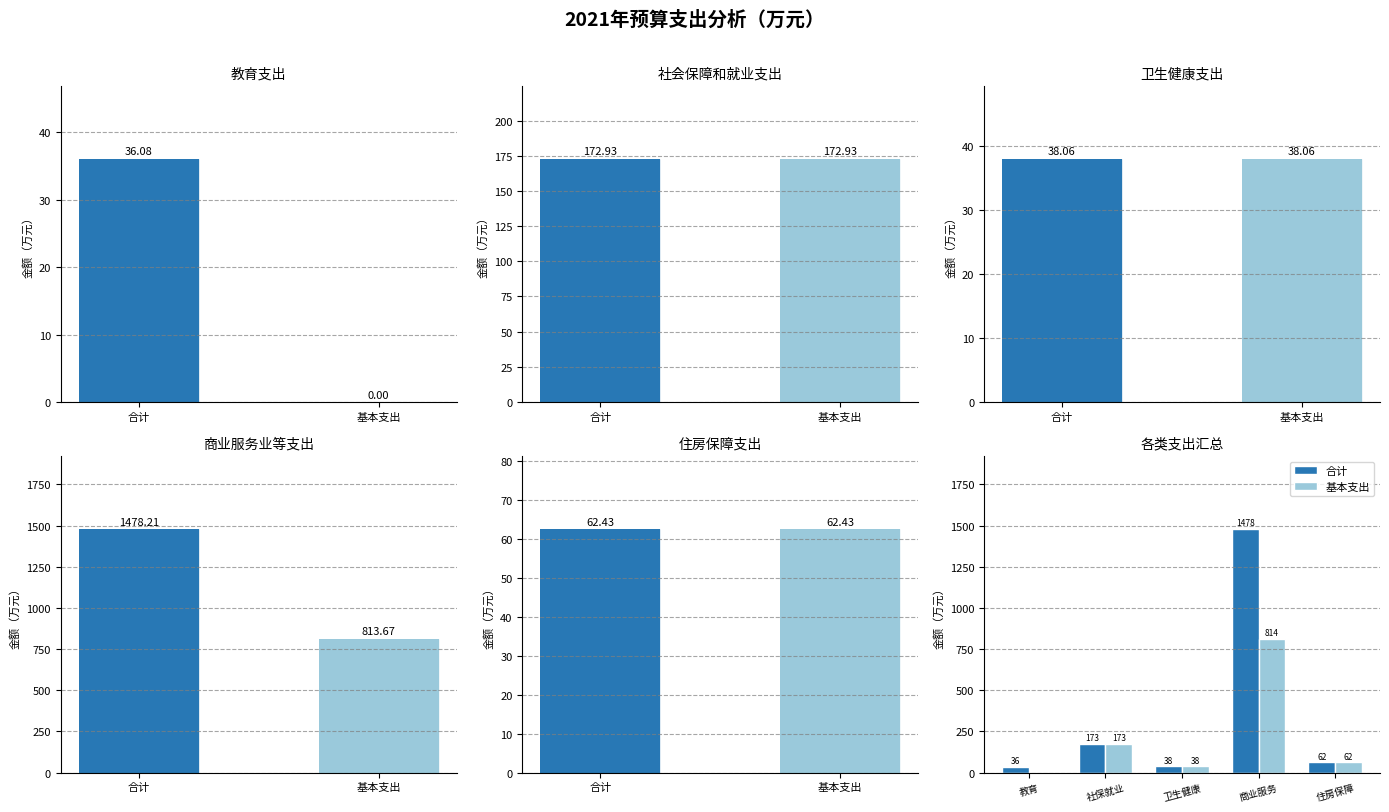

What is the value of the 合计 bar at the 3rd from the left?

38.1